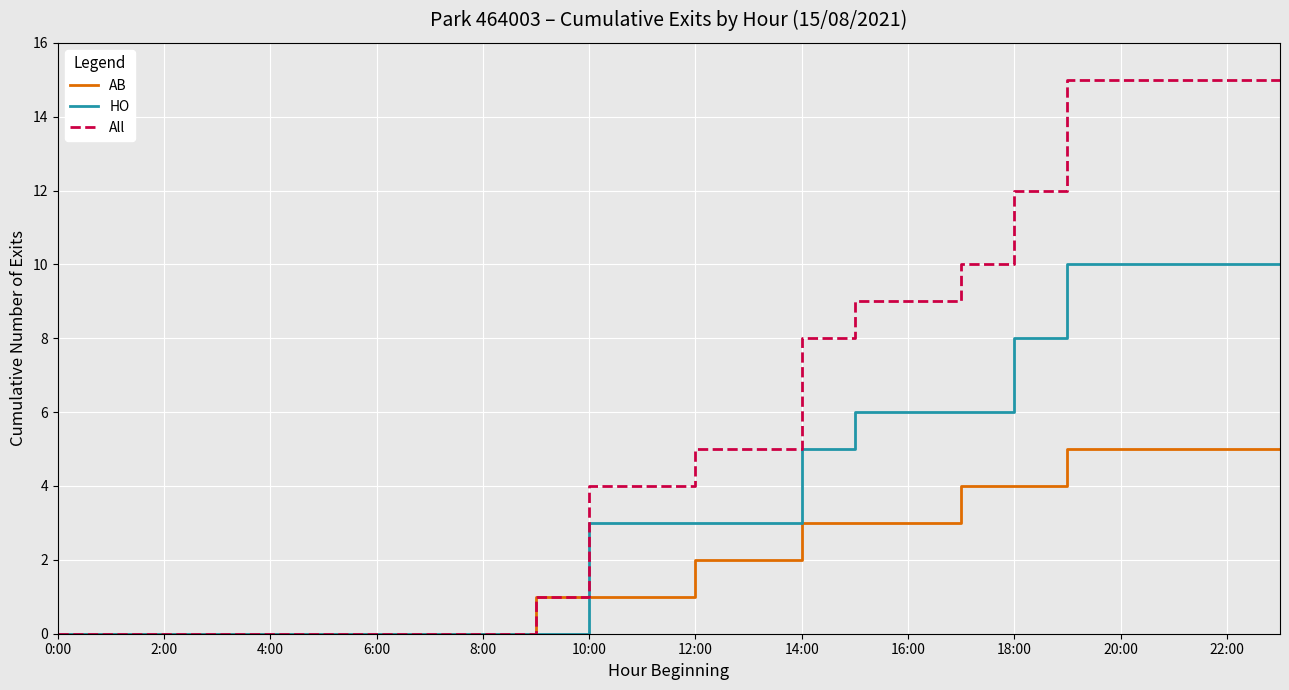

Rank the series by their average value, from lowest to highest.

AB, HO, All